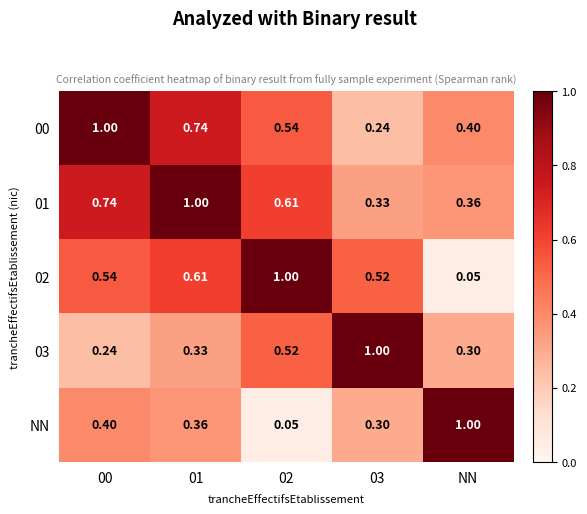

At which label does 02 reach its minimum?

NN